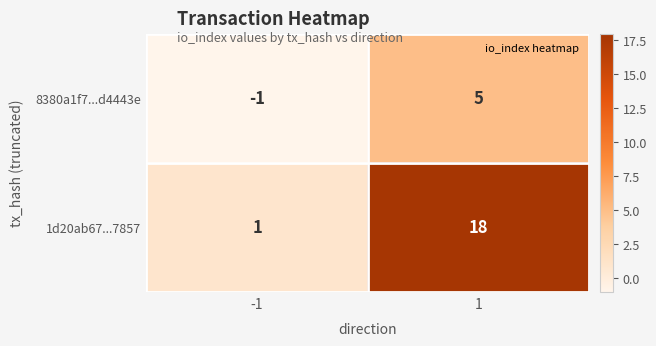

Between -1 and 1, which series saw the biggest shift?

1d20ab67...7857